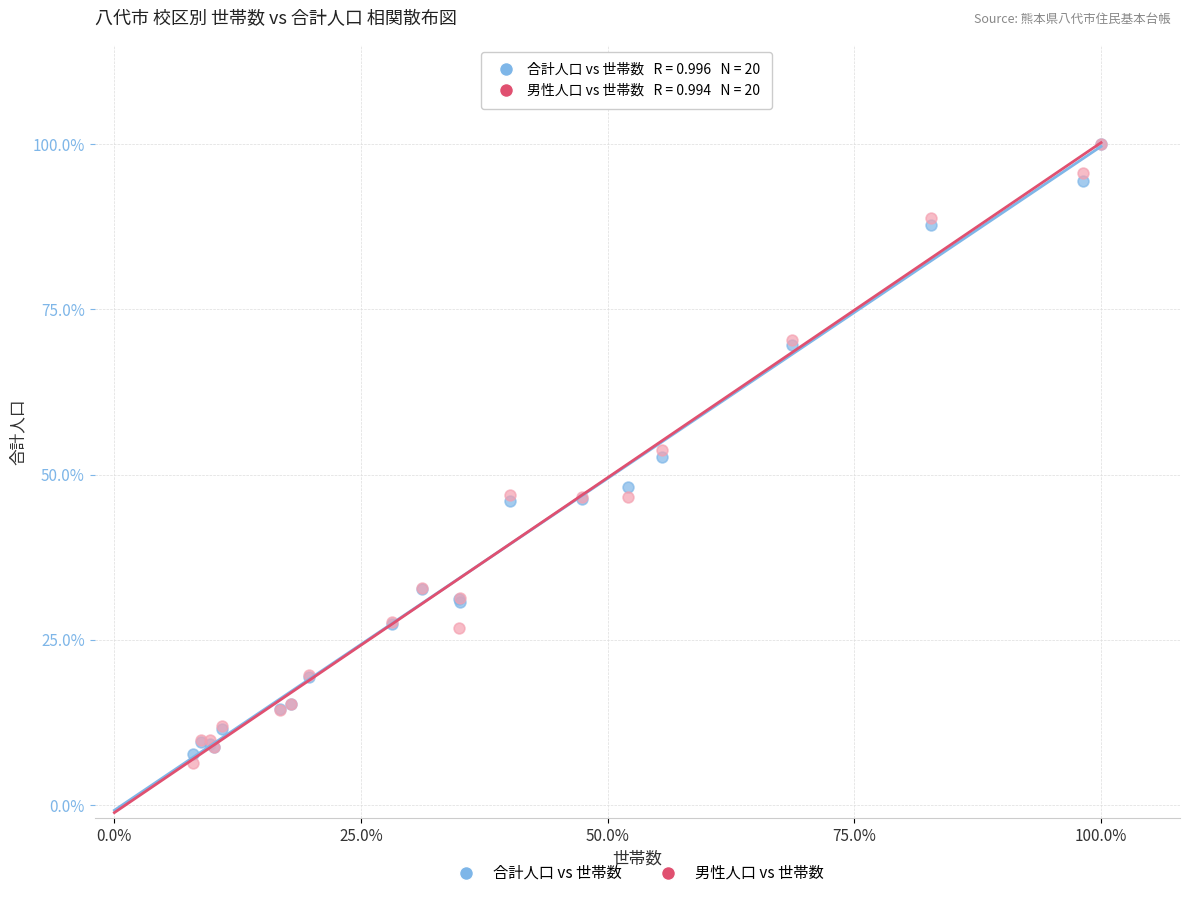

Which series reaches the minimum Y coordinate?

男性人口 vs 世帯数